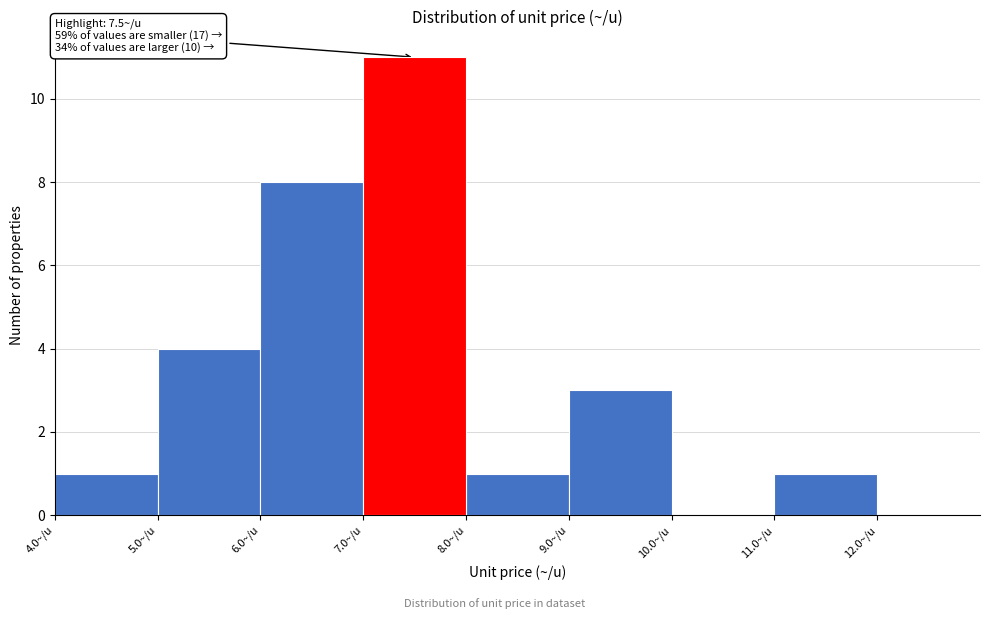

Over which range of the x-axis is the bar tallest?

7 to 8